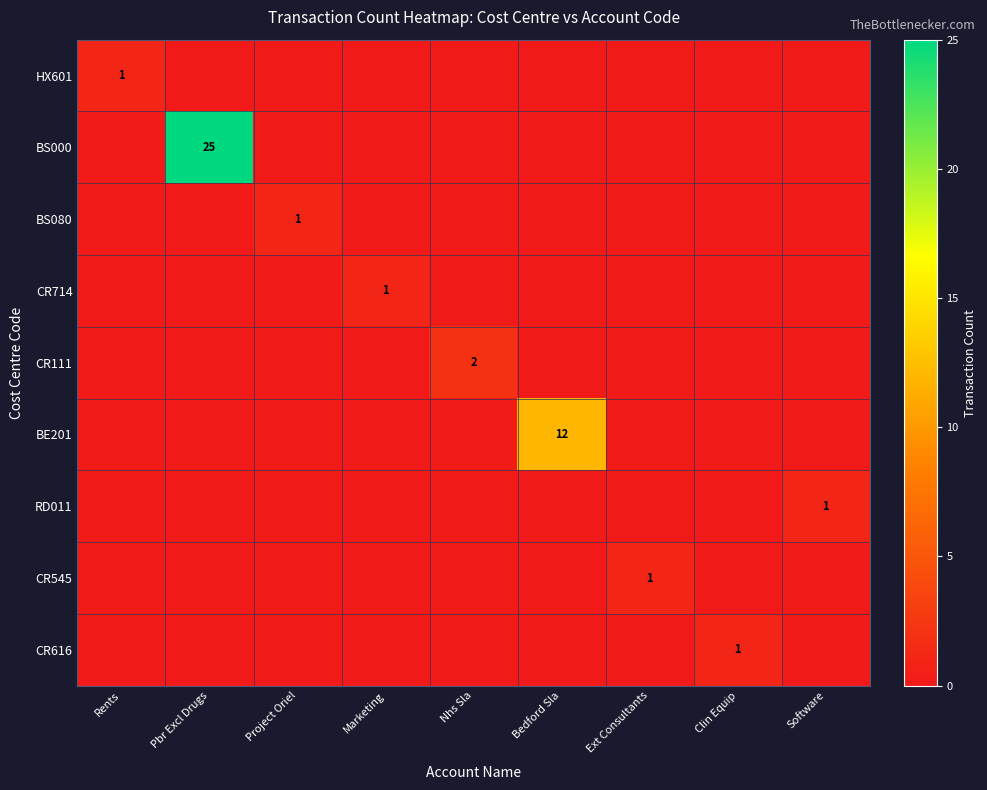

Which category has the highest value in the CR714 series?

Marketing